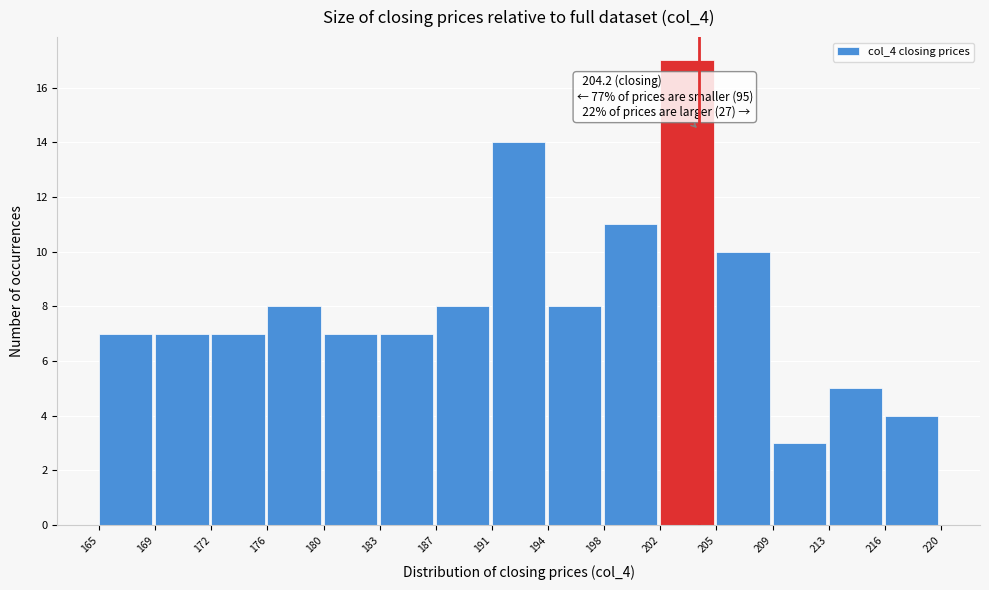

Which range on the x-axis has the tallest bar?

202 to 205